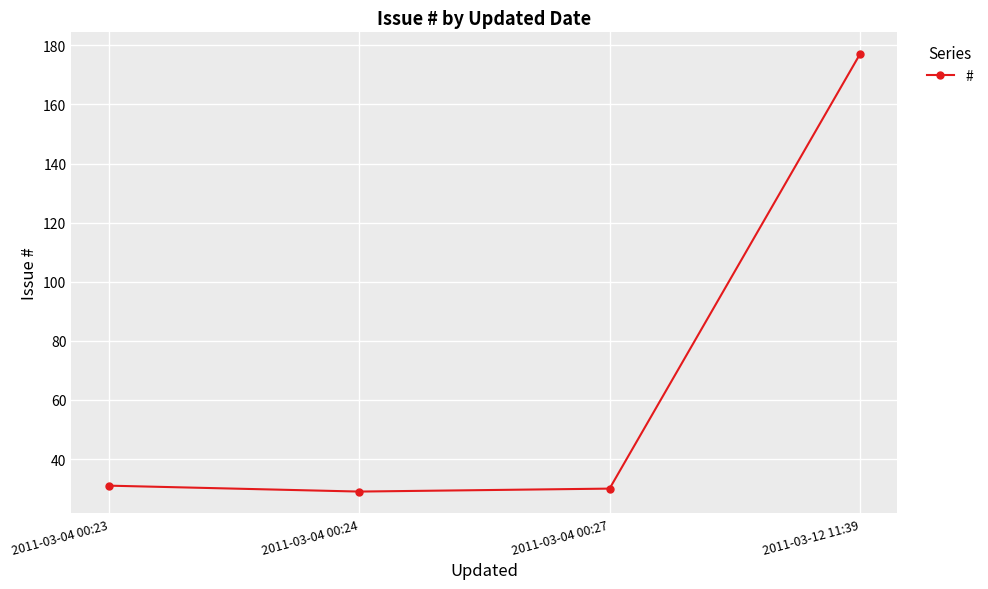

At which category does the chart reach its peak across all series?

2011-03-12 11:39